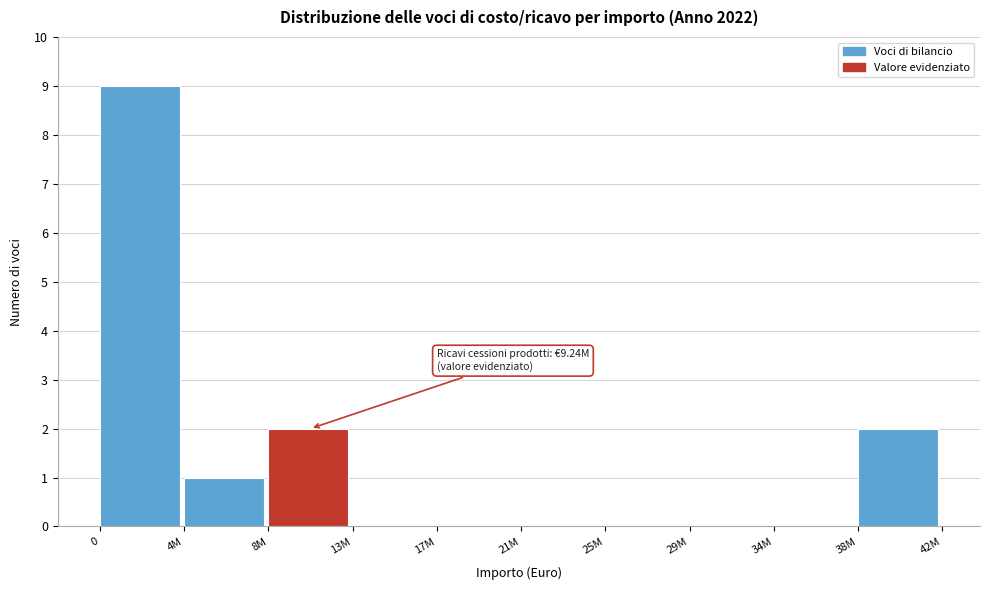

Reading right to left, list all the values displayed in this chart.

38M=2	34M=0	29M=0	25M=0	21M=0	17M=0	13M=0	8M=2	4M=1	0=9